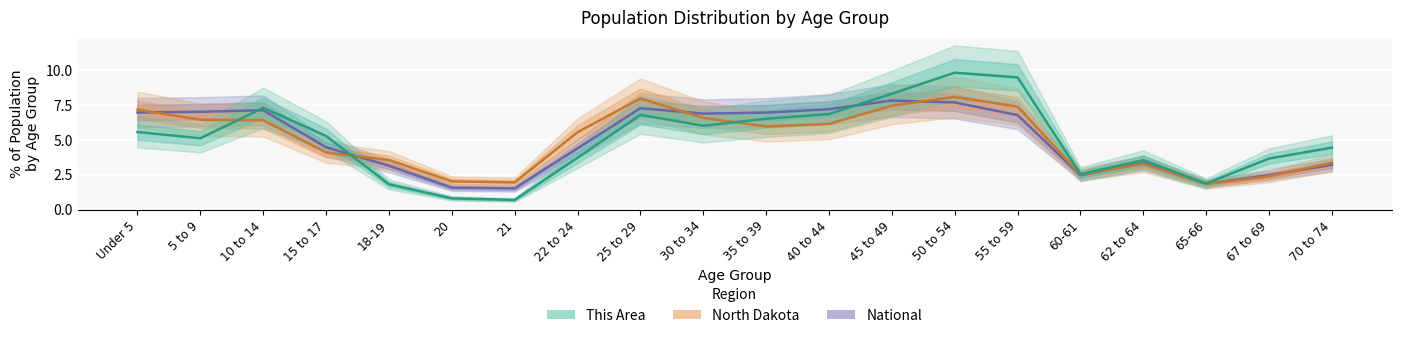

What is the value of the National point at the 17th from the left?

3.3